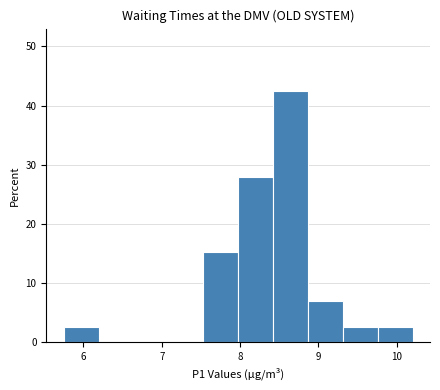

How tall is the bar that spans 7.5 to 8.0 on the x-axis? Neither the bar edges nor the heights are printed on the chart, so give them approximately, as read against the axes.

15